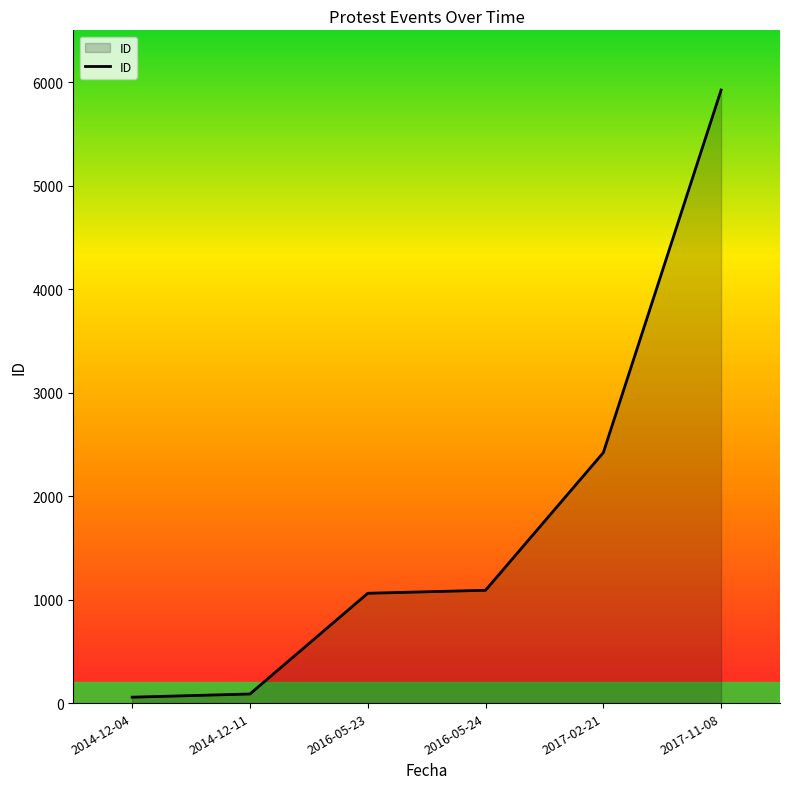

True or false: the data has more than 2 interior local peaks.

False